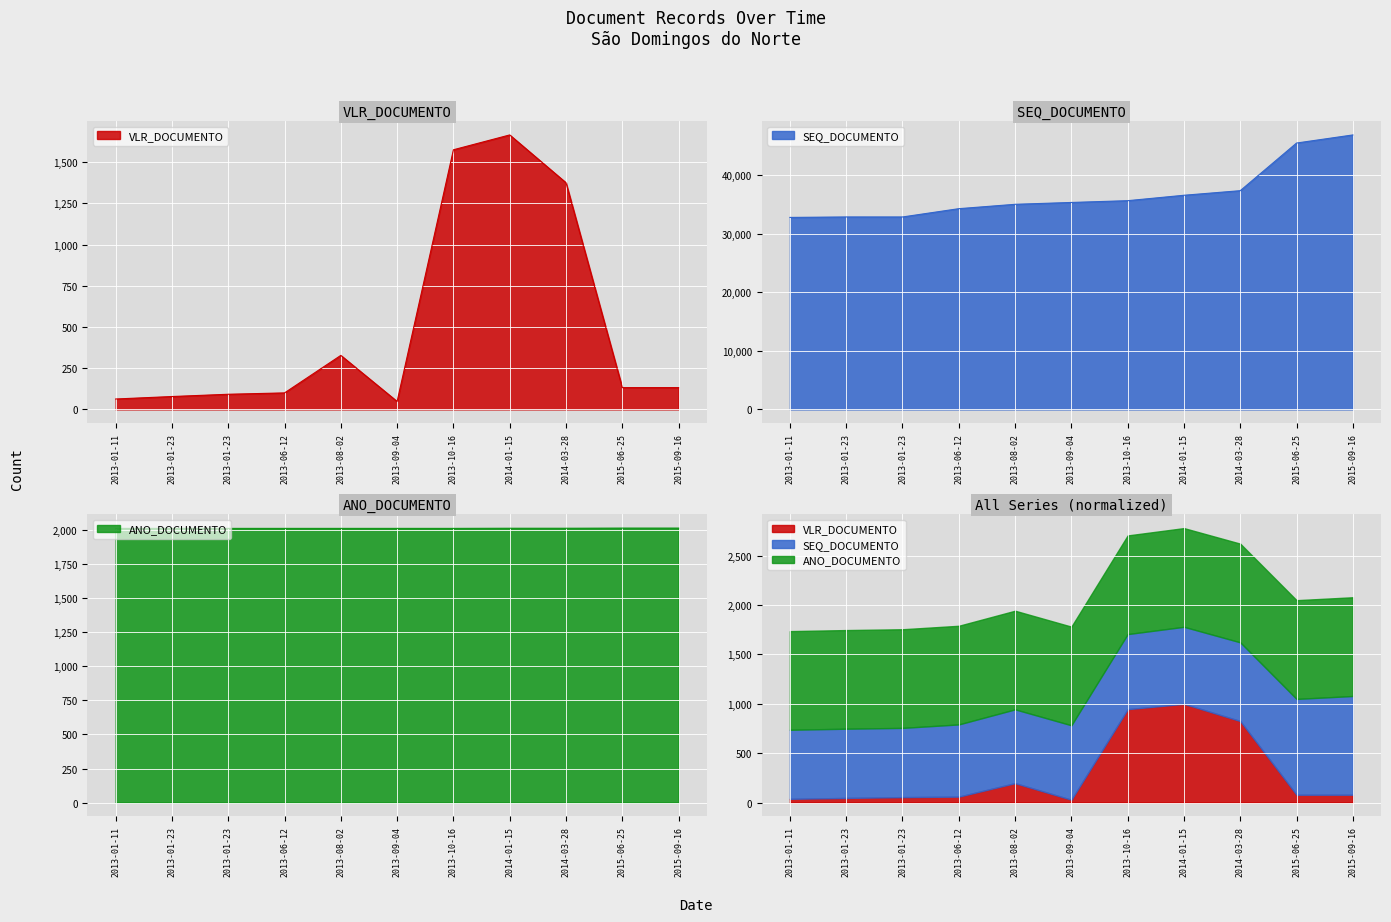

True or false: VLR_DOCUMENTO has more than 1 interior local peaks.

True